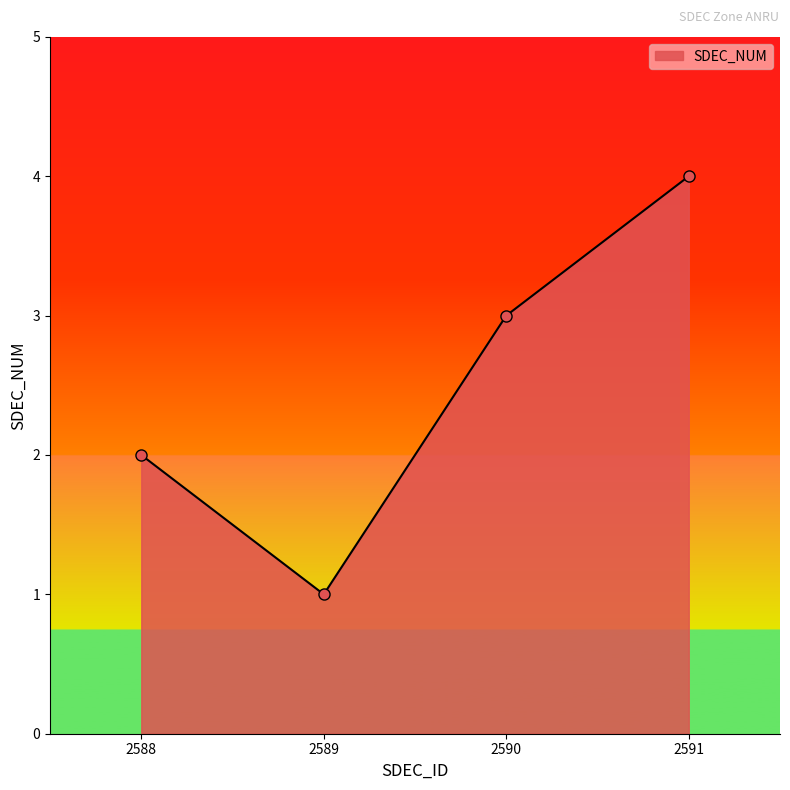

What is the maximum value shown in the chart?

4